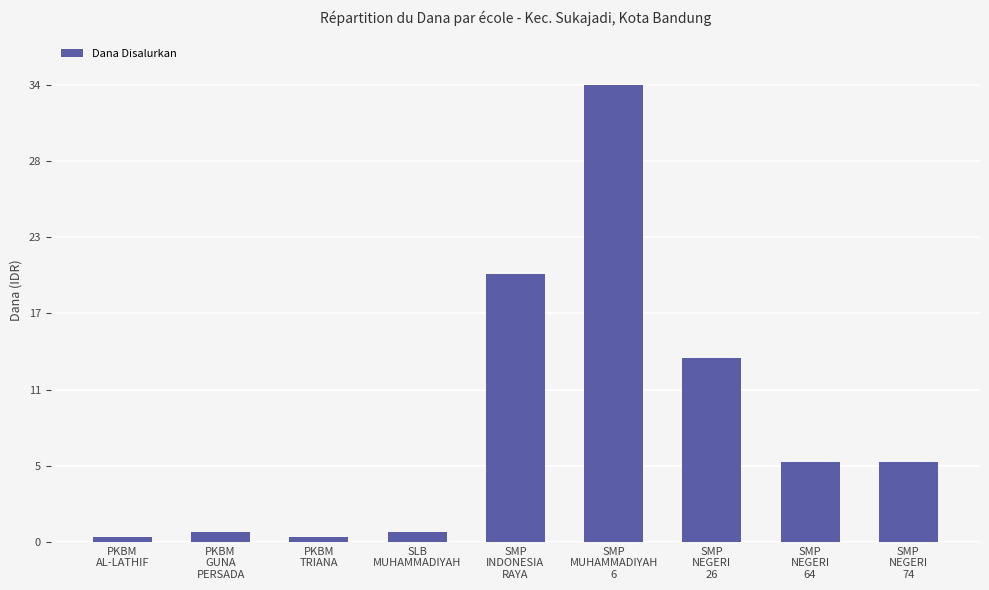

What is the sum of all values?

82875000